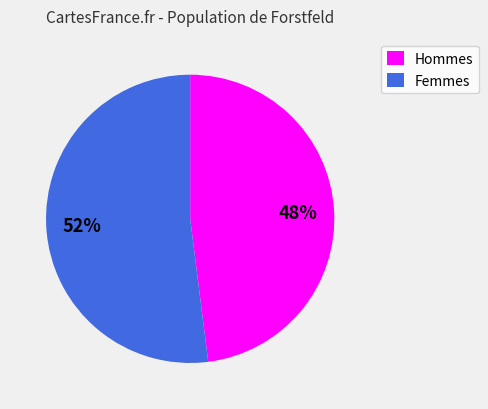

Is there any slice that represents more than half of the pie?

Yes